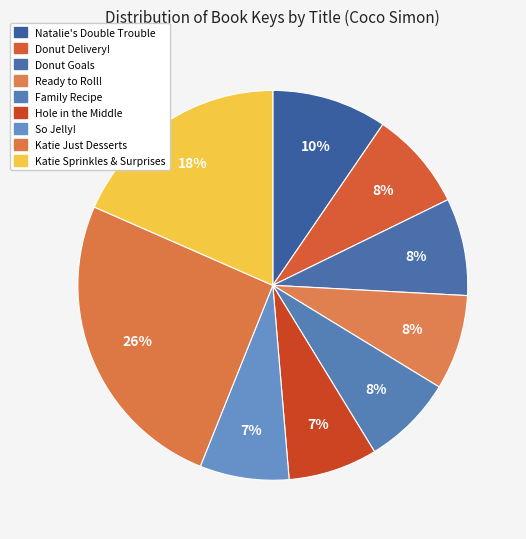

Count the number of slices in the pie.

9